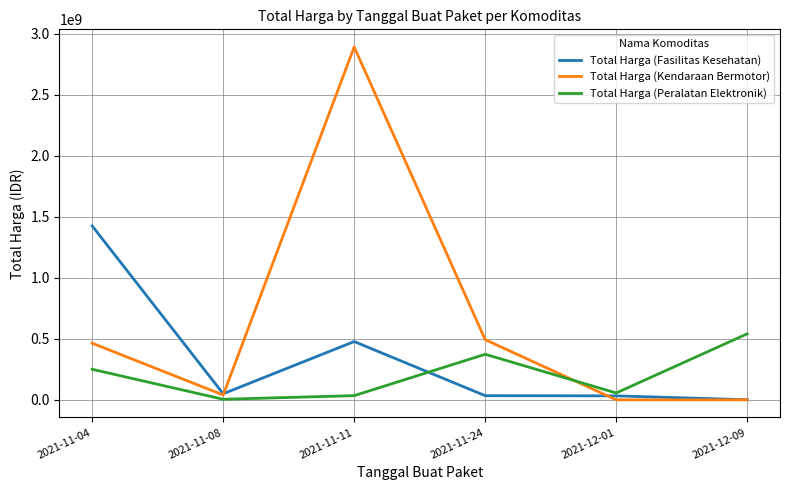

Rank the series by their average value, from lowest to highest.

Total Harga (Peralatan Elektronik), Total Harga (Fasilitas Kesehatan), Total Harga (Kendaraan Bermotor)